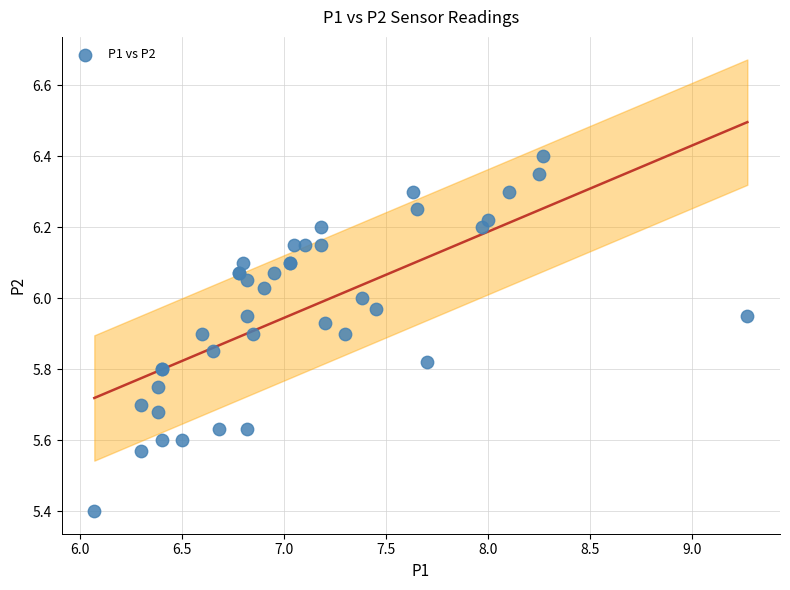

What Y value in the scatter plot is closest to 5?

5.4